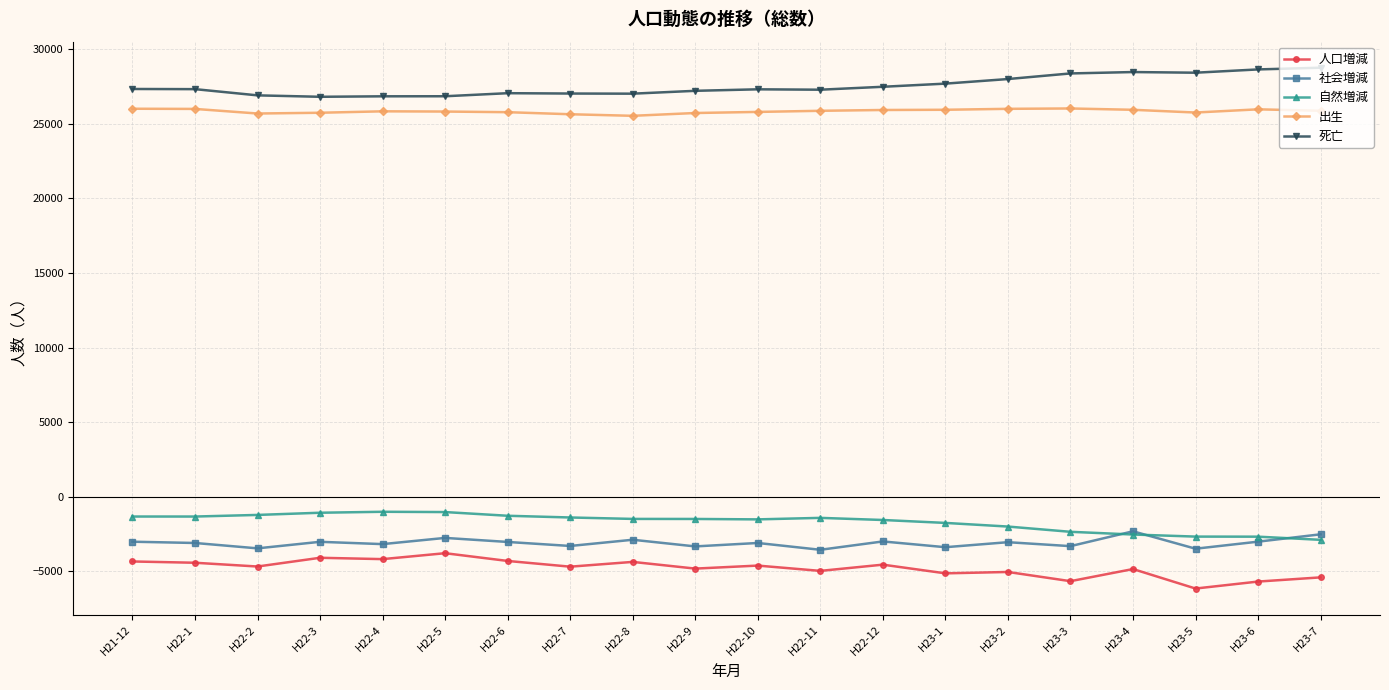

True or false: 社会増減 has more than 0 interior local peaks.

True